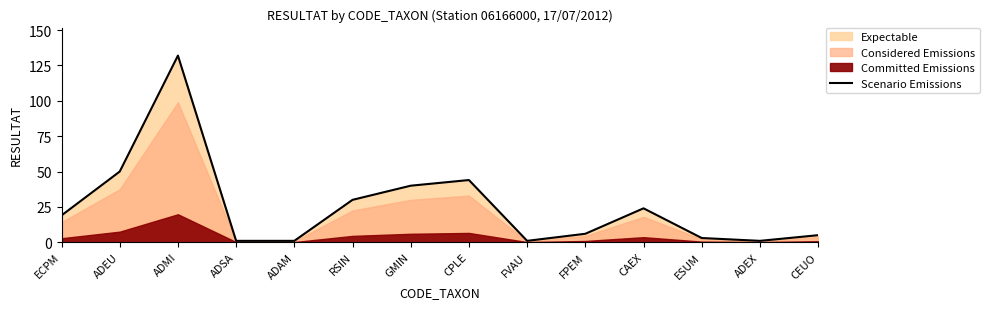

What is the difference between the second highest and second lowest values?

49